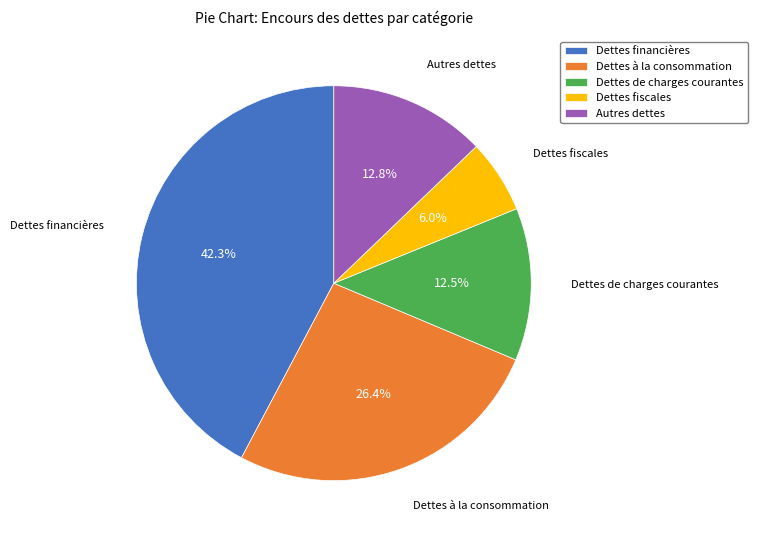

What portion of the pie excludes Dettes à la consommation?

73.6%